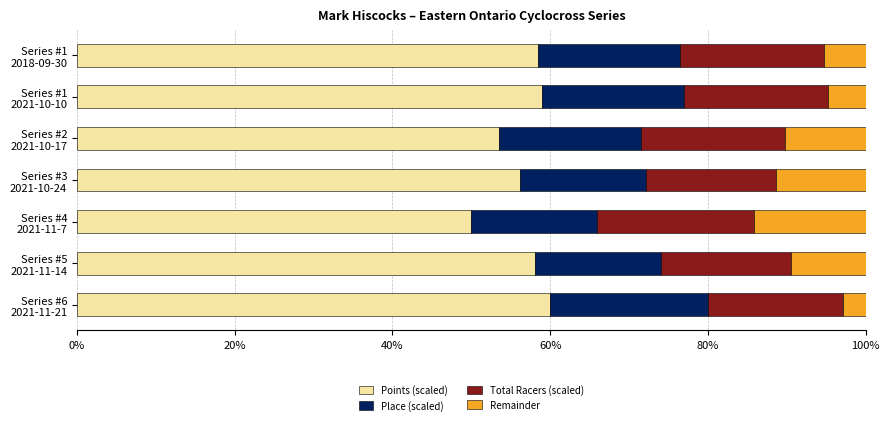

What is the highest value of the Points (scaled) series?

60.0